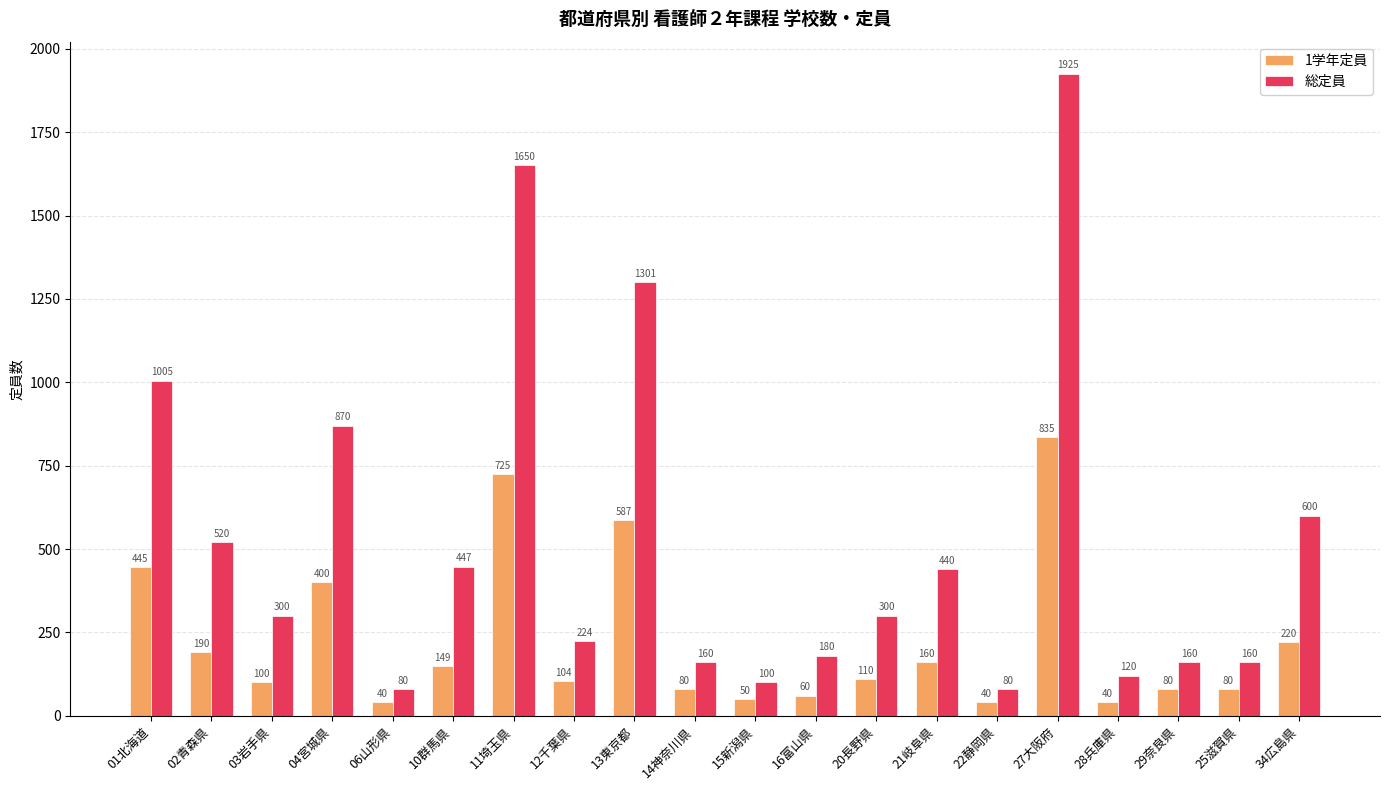

Reading left to right, list all the values displayed in this chart.

1学年定員: 445	190	100	400	40	149	725	104	587	80	50	60	110	160	40	835	40	80	80	220
総定員: 1005	520	300	870	80	447	1650	224	1301	160	100	180	300	440	80	1925	120	160	160	600